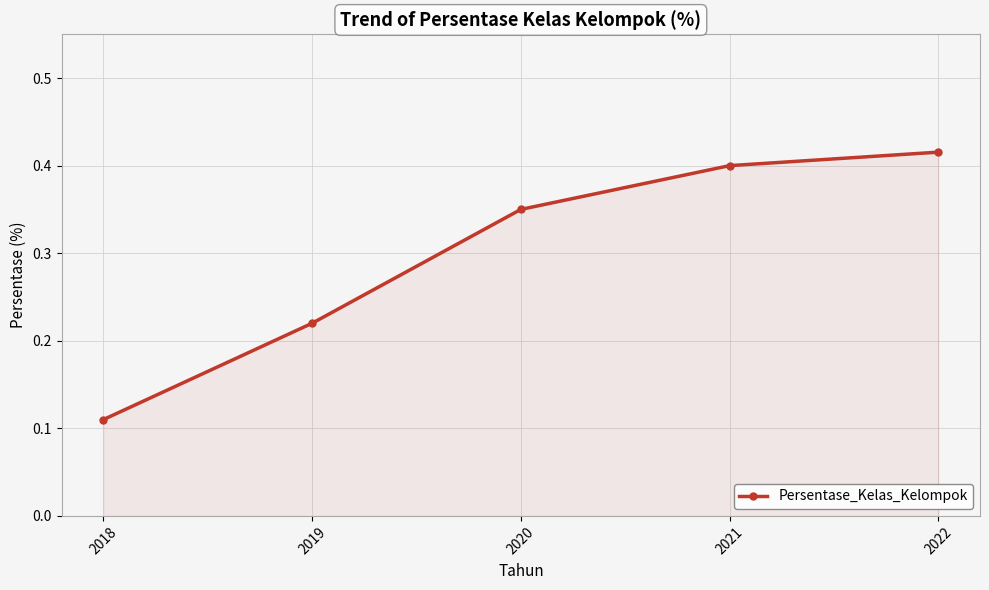

Where is the data nearest to the value 0?

2018